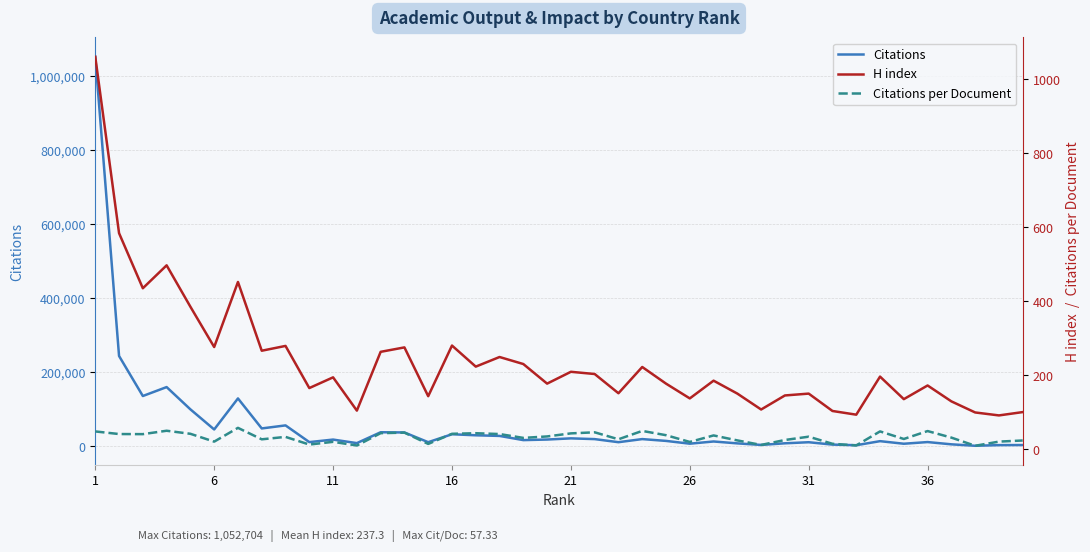

What is the difference between the maximum and minimum values in the Citations per Document series?

48.4